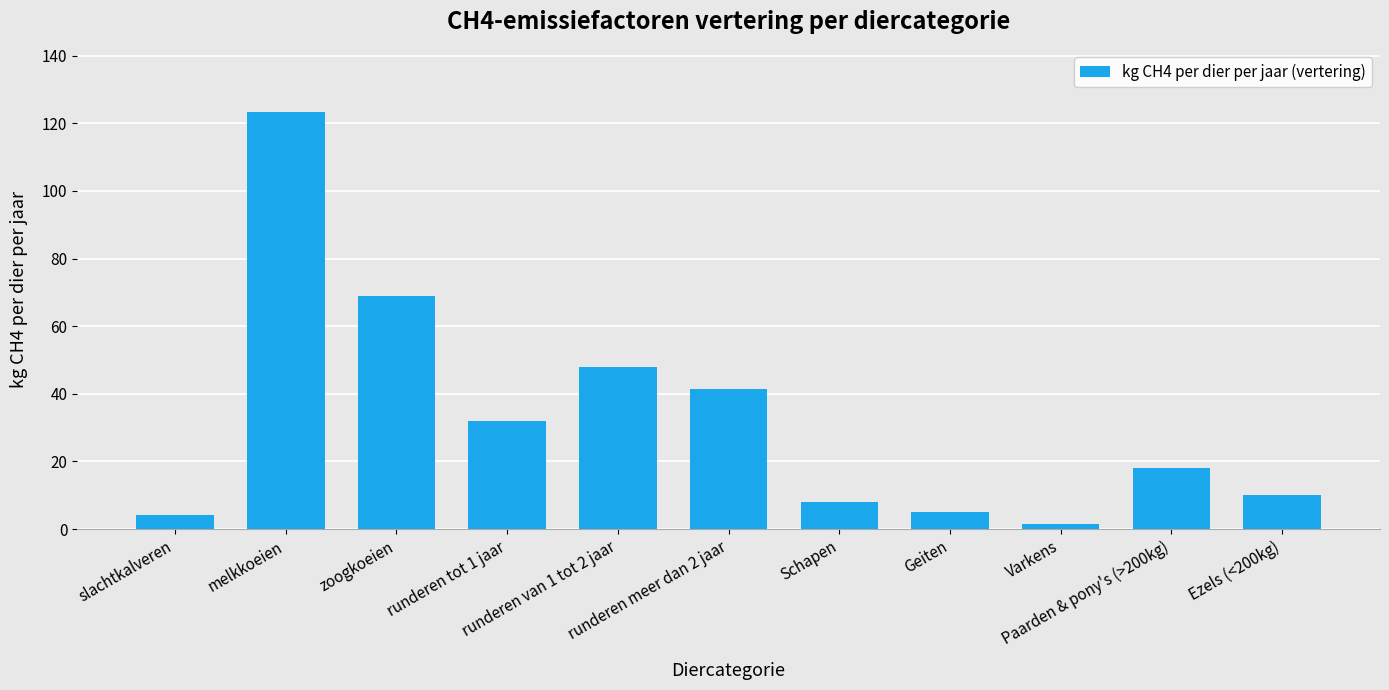

What is the label of the 2nd bar from the left?

melkkoeien